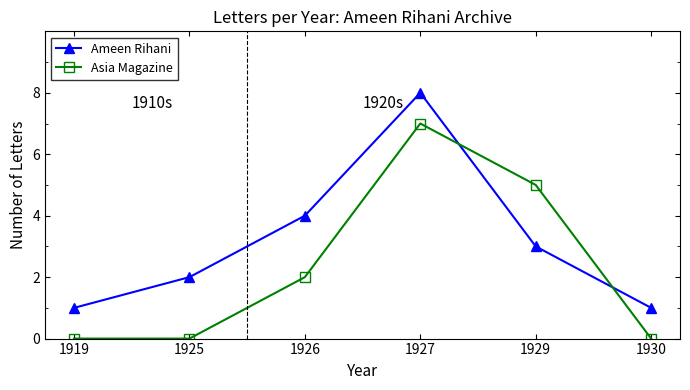

What is the value of the Ameen Rihani point at the 1st from the left?

1